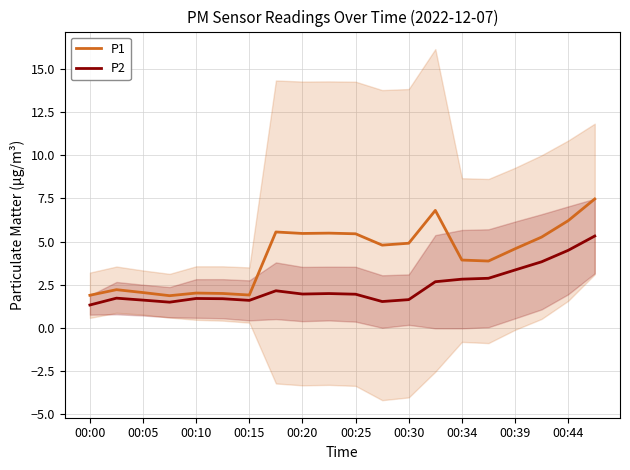

True or false: P2 has a value of 2.0 at 00:20.

True